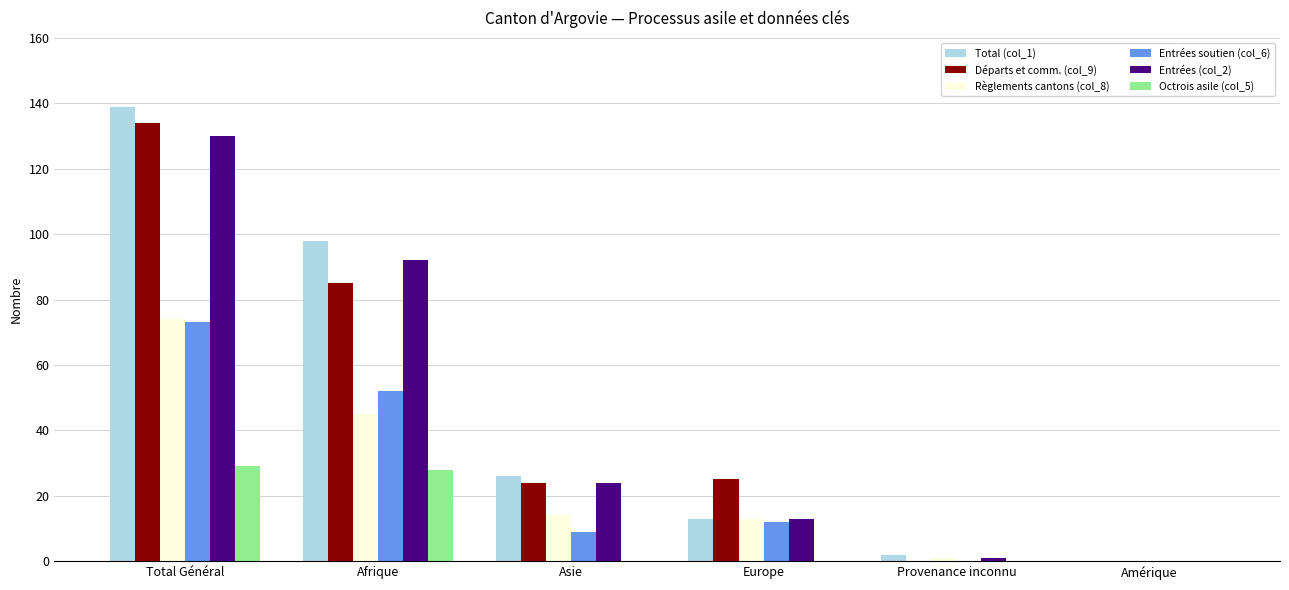

What is the sum of the Entrées soutien (col_6) values at Total Général and Asie?

82